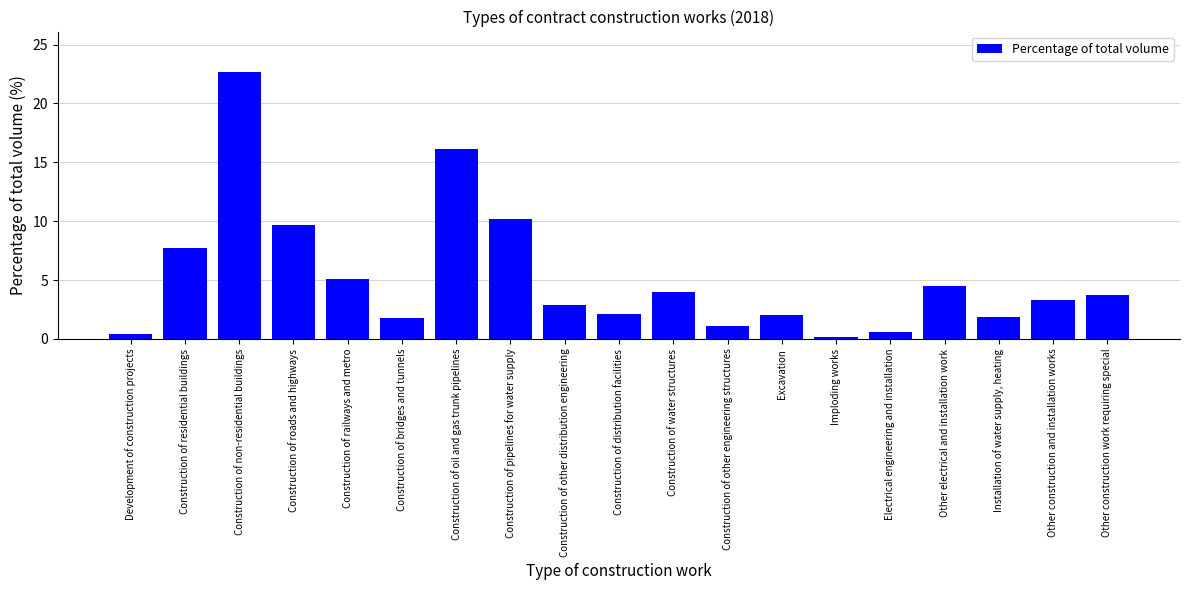

What is the difference between the values at Construction of oil and gas trunk pipelines and Excavation?

14.1